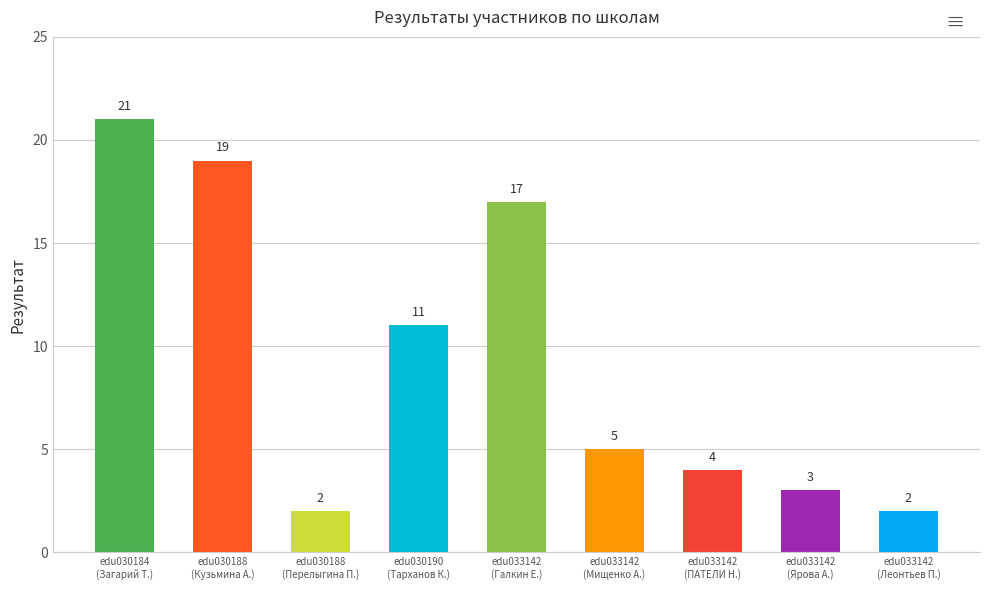

What is the label of the 6th bar from the left?

edu033142
(Мищенко А.)